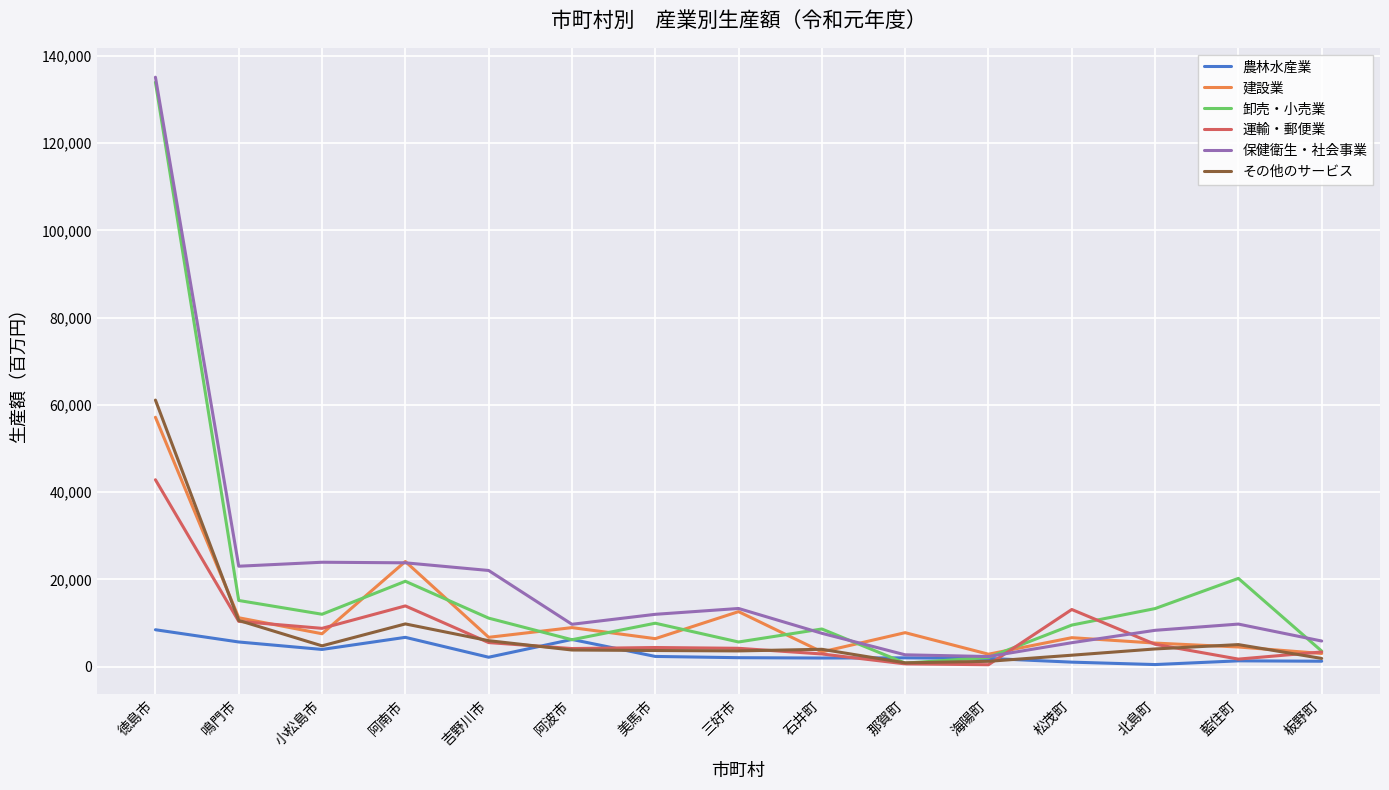

The value of 建設業 at 鳴門市 is 11225. True or false?

True